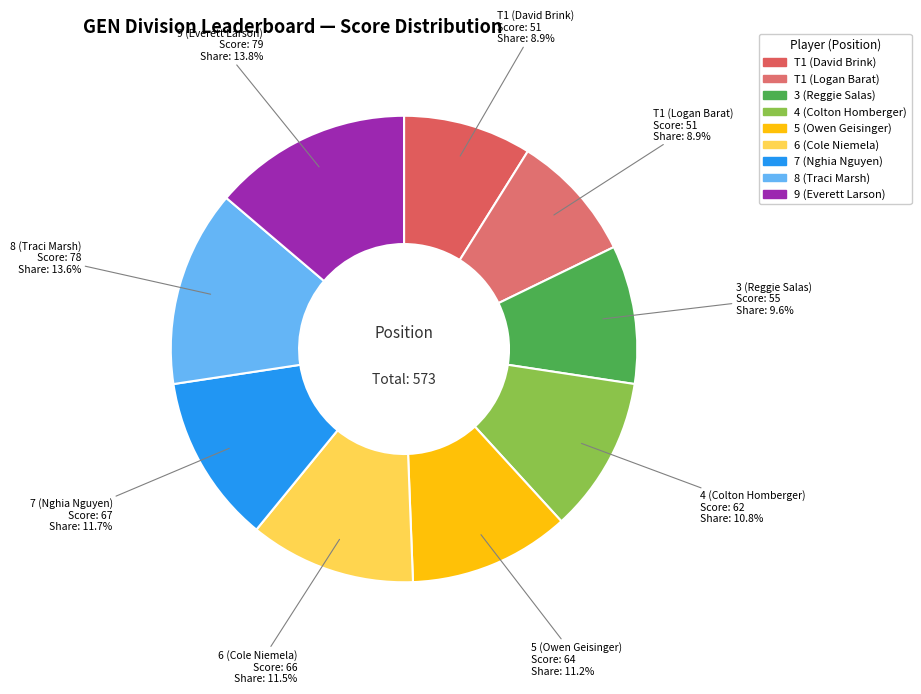

Rank the categories by value from highest to lowest.

9 (Everett Larson), 8 (Traci Marsh), 7 (Nghia Nguyen), 6 (Cole Niemela), 5 (Owen Geisinger), 4 (Colton Homberger), 3 (Reggie Salas), T1 (David Brink), T1 (Logan Barat)